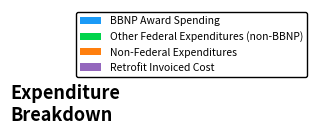

To the nearest percent, what is the average slice percentage?

25%